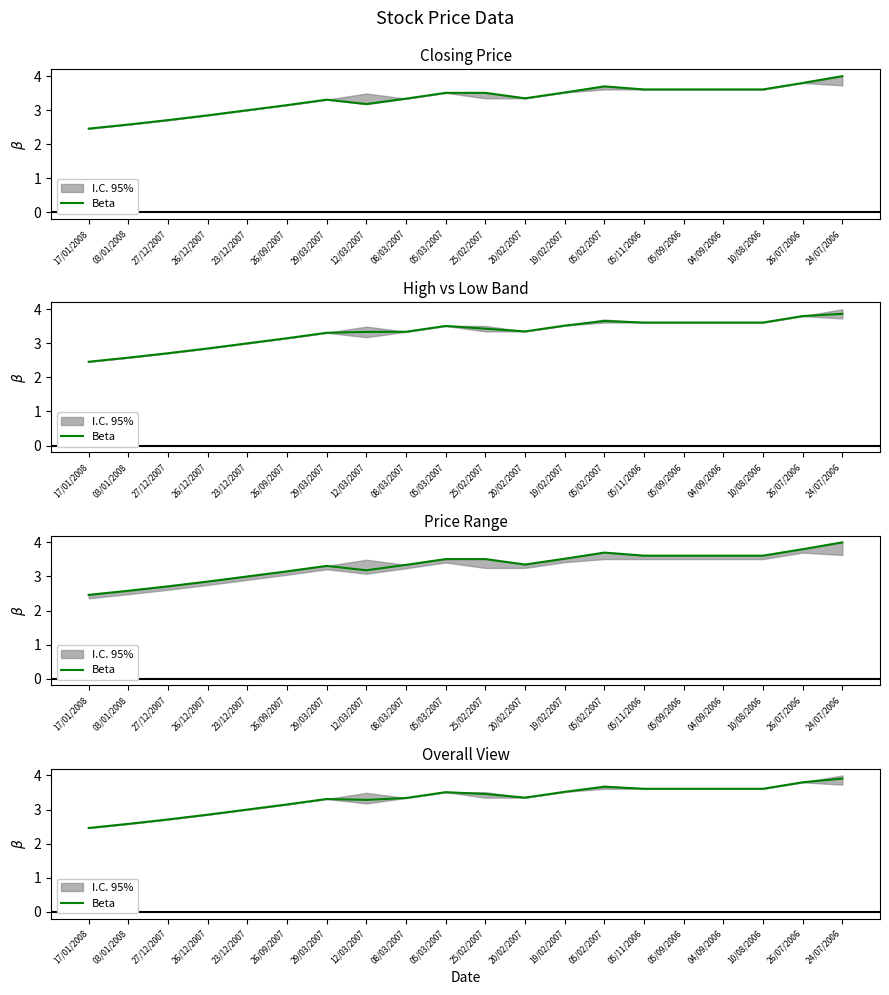

The chart shows a value of 3.6 at 05/11/2006. True or false?

True